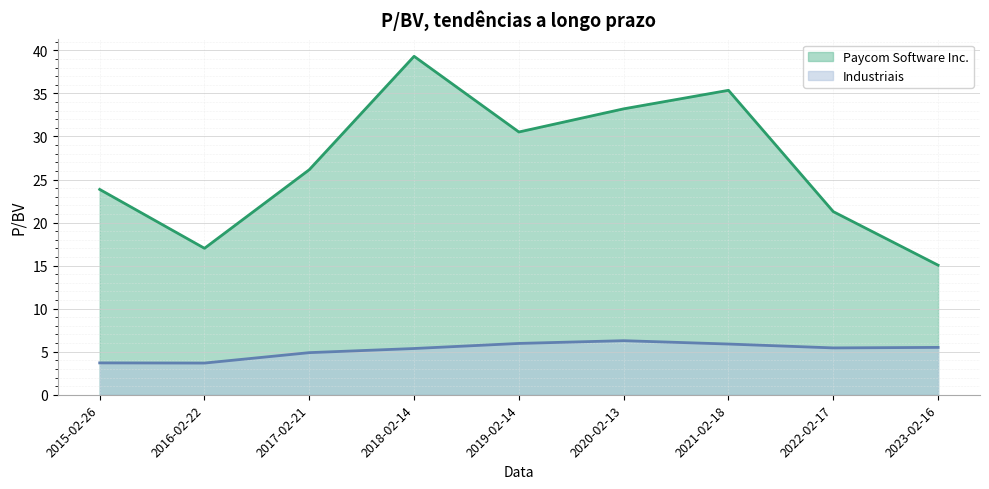

Is the value of Industriais at 2015-02-26 greater than the value of Paycom Software Inc. at 2015-02-26?

No